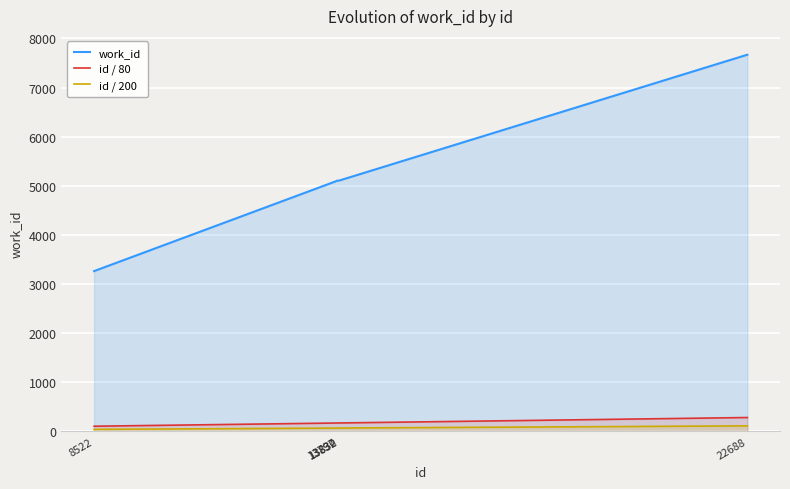

What is the average value of the id / 80 series?

188